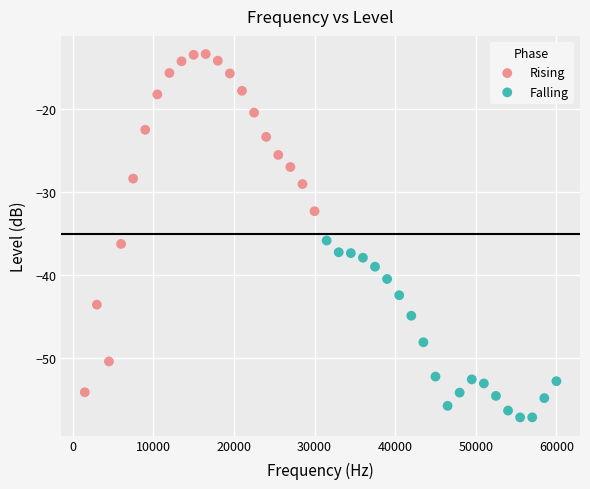

What are all the series names shown in the legend?

Rising, Falling